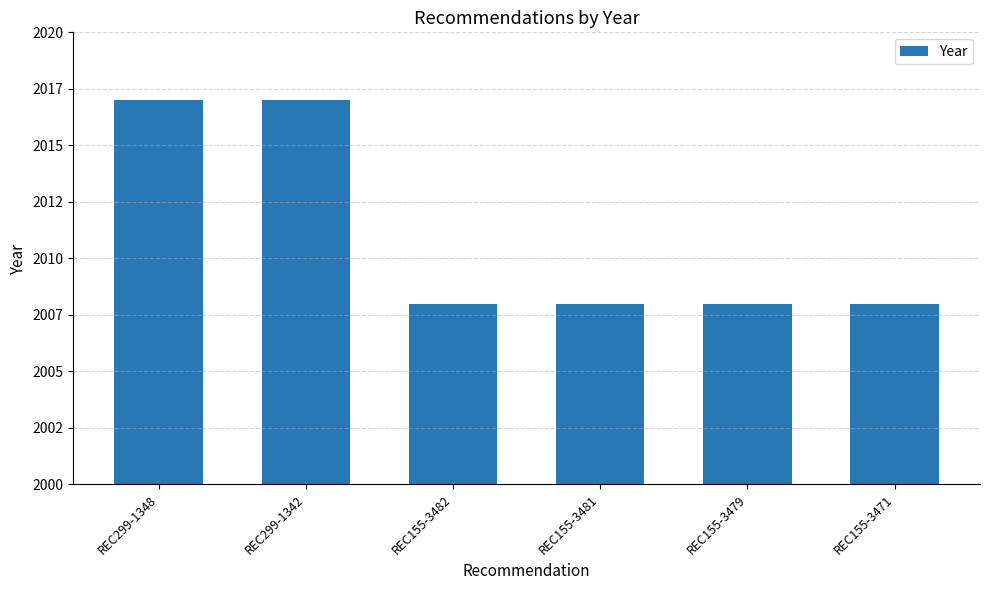

Count the number of data series in this chart.

1